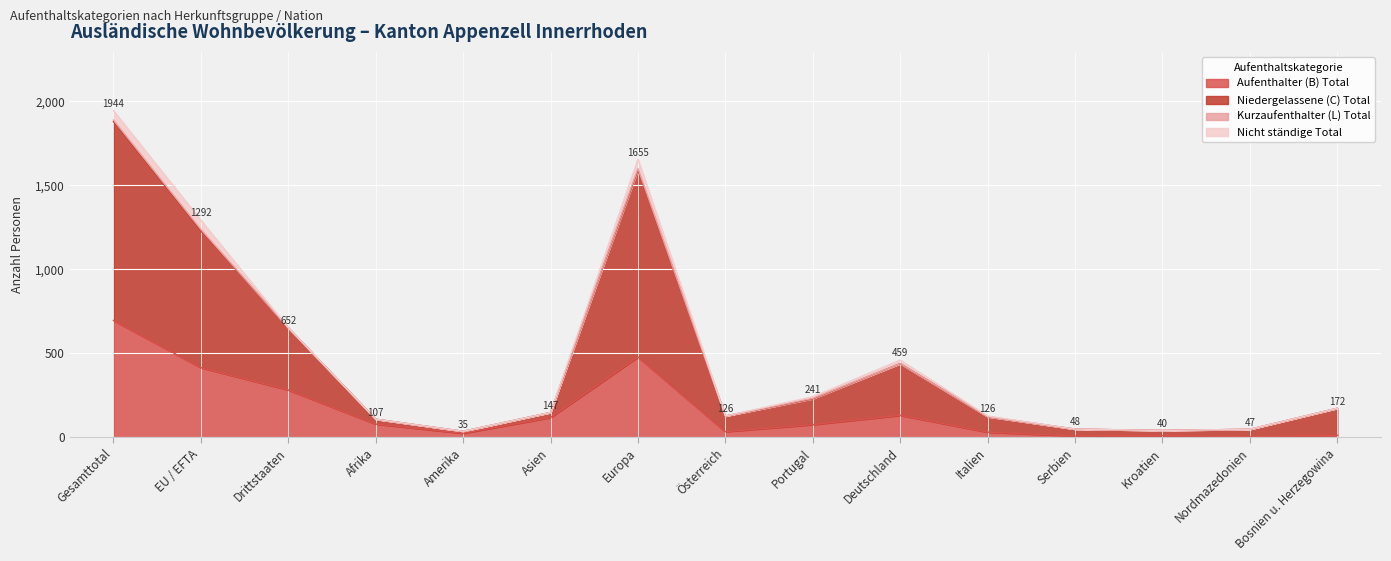

How many values in the Aufenthalter (B) Total series exceed 75?

7